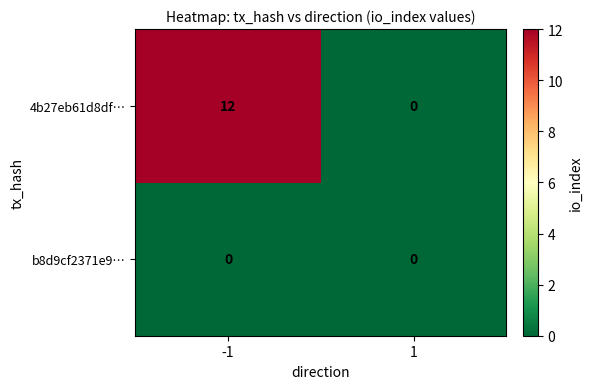

Reading left to right, transcribe all the data shown in this chart.

4b27eb61d8df…: -1=12	1=0
b8d9cf2371e9…: -1=0	1=0